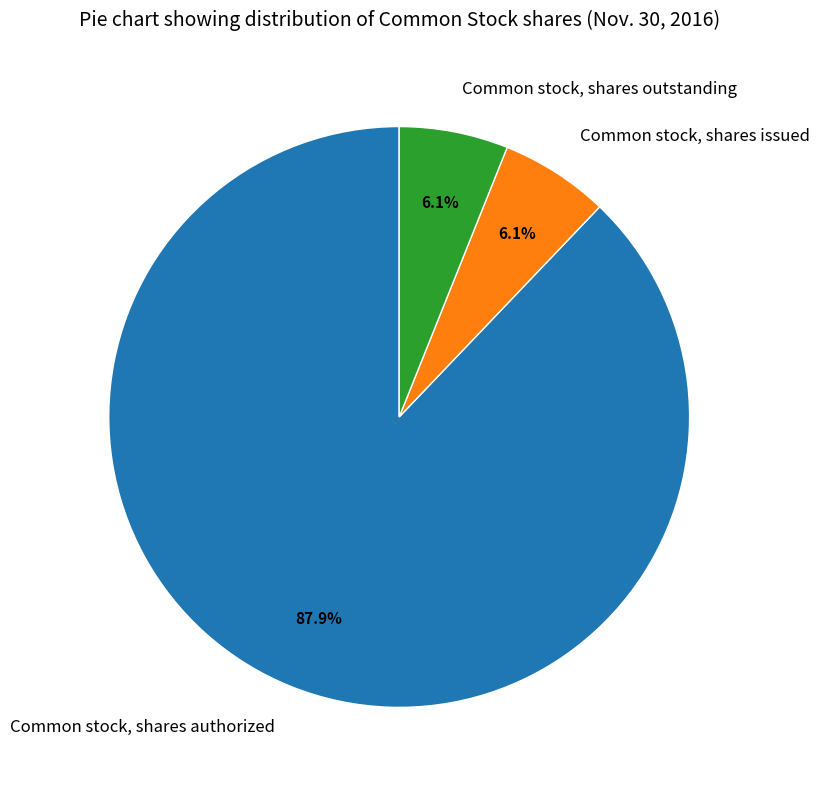

What is the ratio of the value at Common stock, shares outstanding to the value at Common stock, shares authorized?

0.1